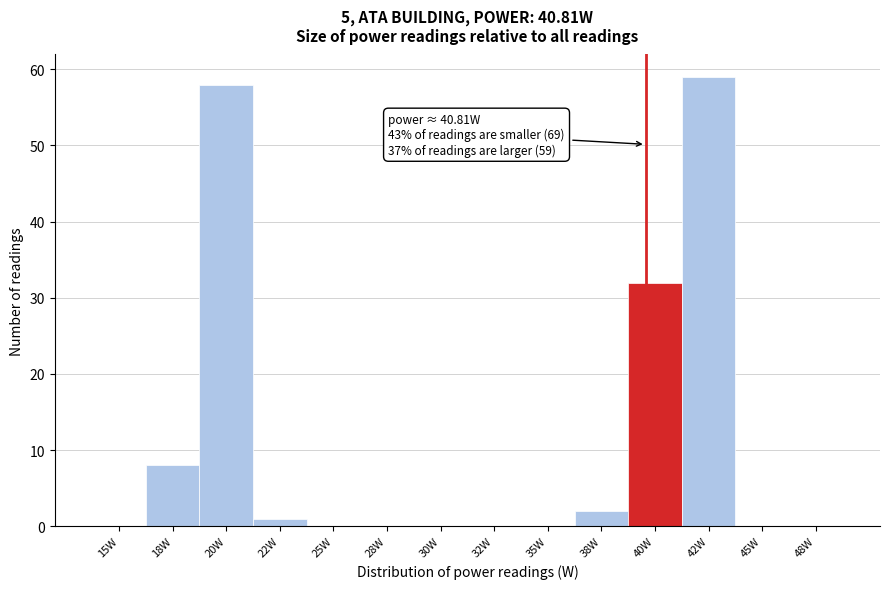

Reading left to right, list all the values displayed in this chart.

15W=0	18W=8	20W=58	22W=1	25W=0	28W=0	30W=0	32W=0	35W=0	38W=2	40W=32	42W=59	45W=0	48W=0